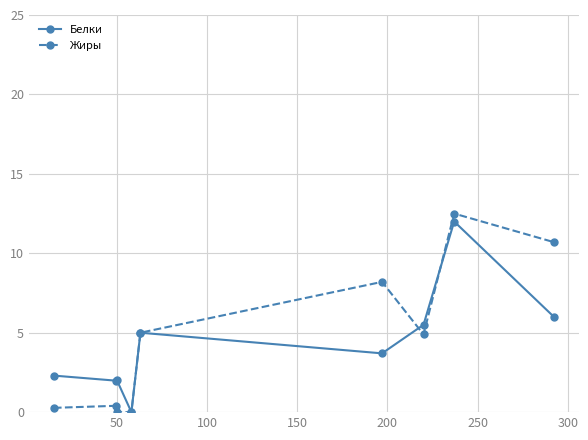

Count the number of data series in this chart.

2